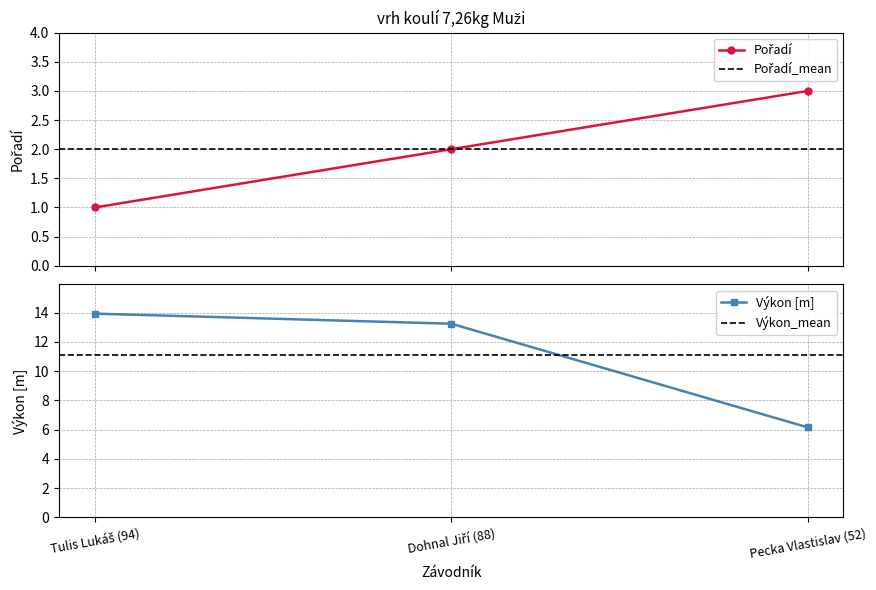

What position from the right is Pecka Vlastislav (52)?

1